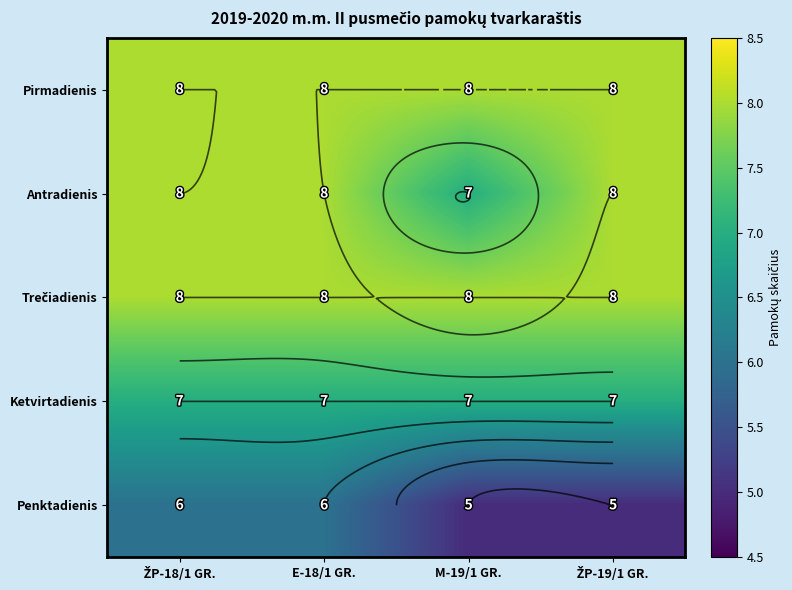

At which category is the sum across all series the highest?

ŽP-18/1 GR.